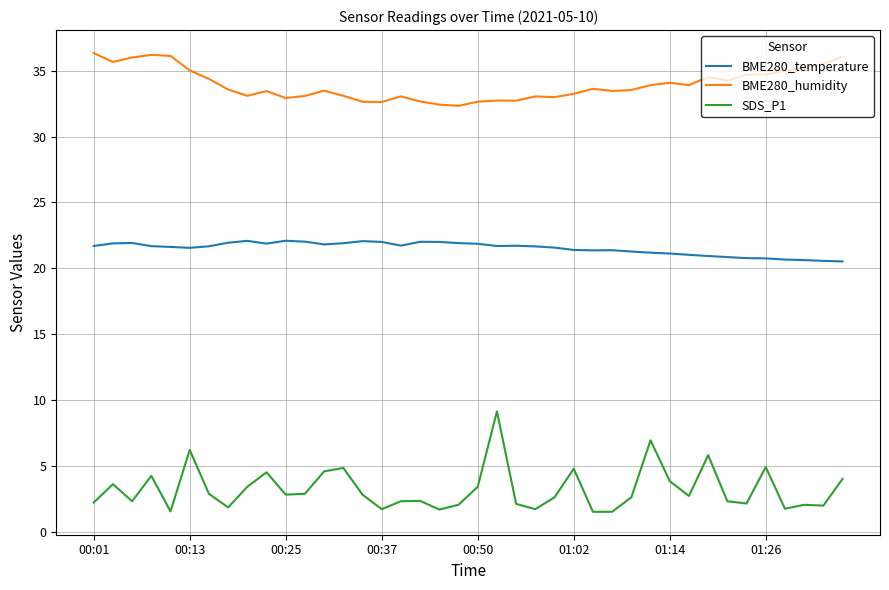

Which series has the largest total across all categories?

BME280_humidity